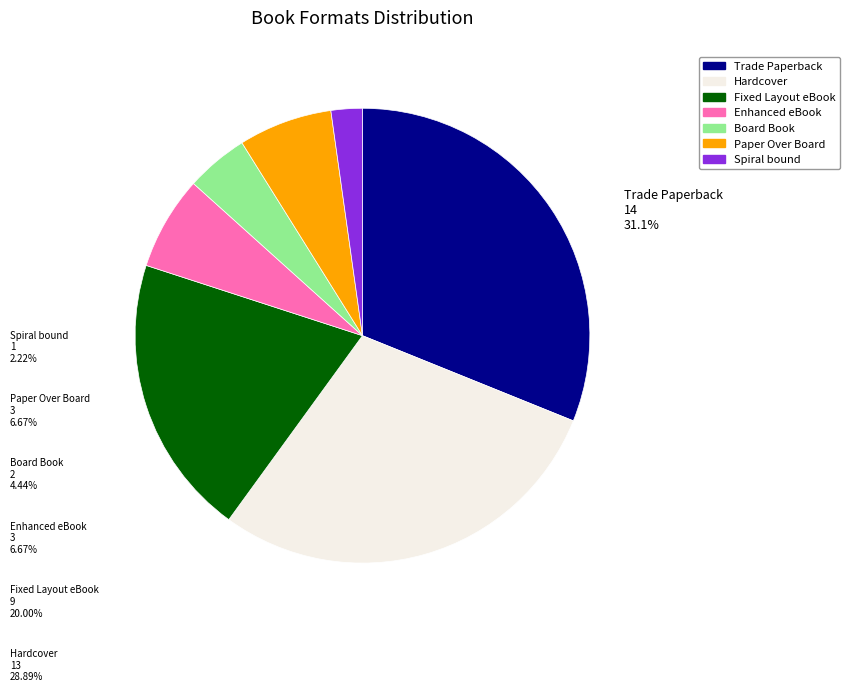

What is the ratio of the value at Trade Paperback to the value at Enhanced eBook?

4.7